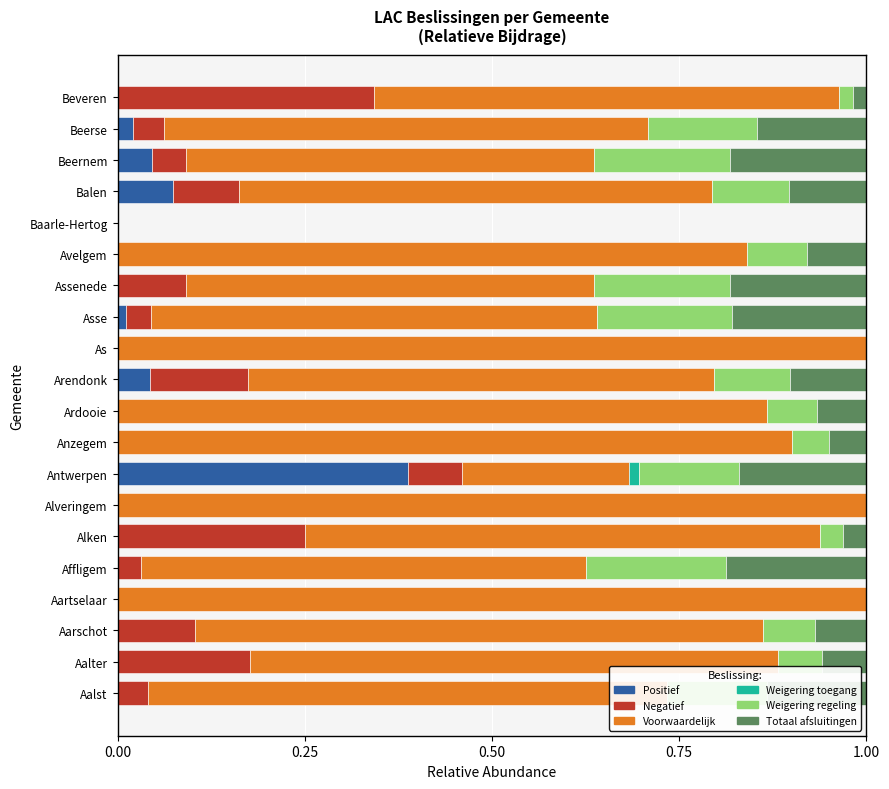

What is the average value of the Weigering regeling series?

0.1